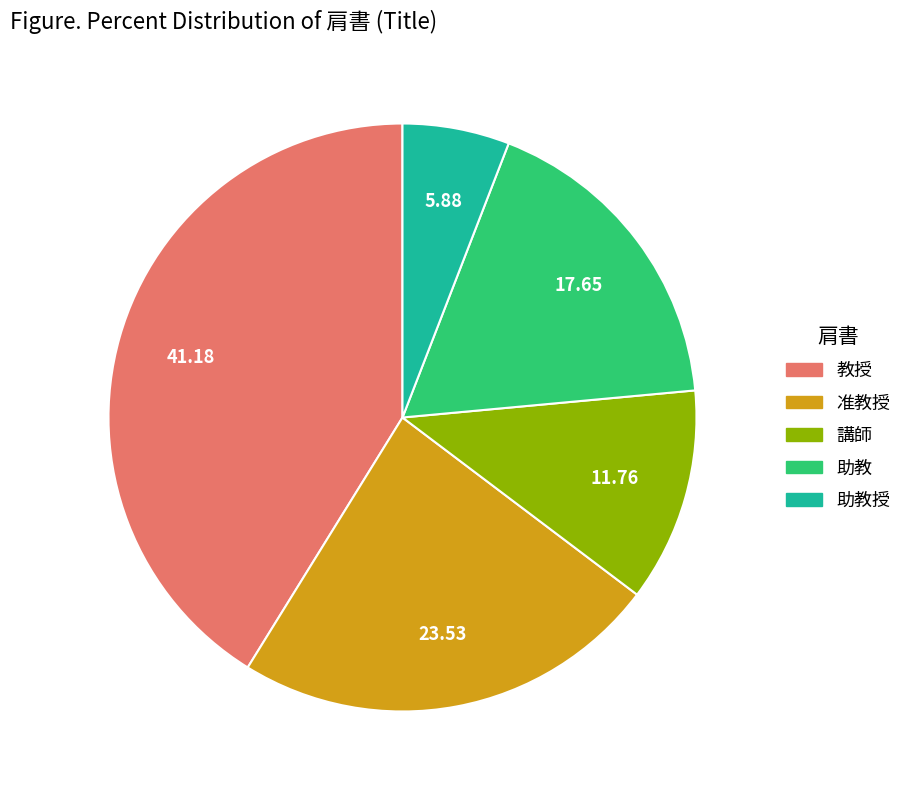

Does any single category account for the majority?

No